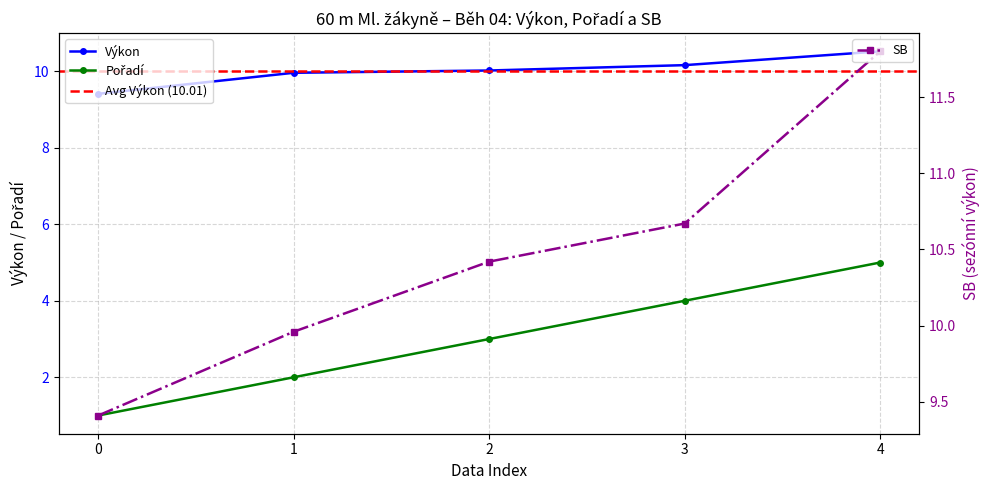

What is the minimum value shown in the chart?

1.0